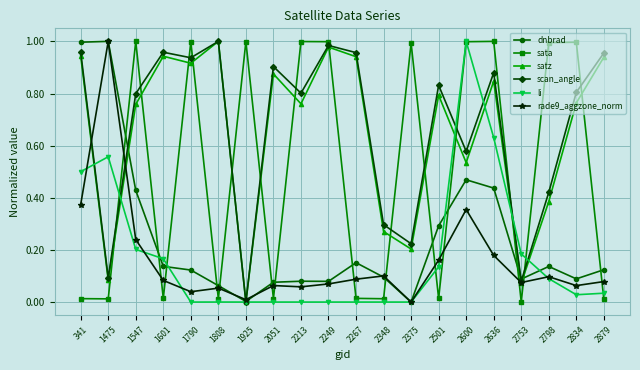

Which series changed the most between 1790 and 2753?

sata